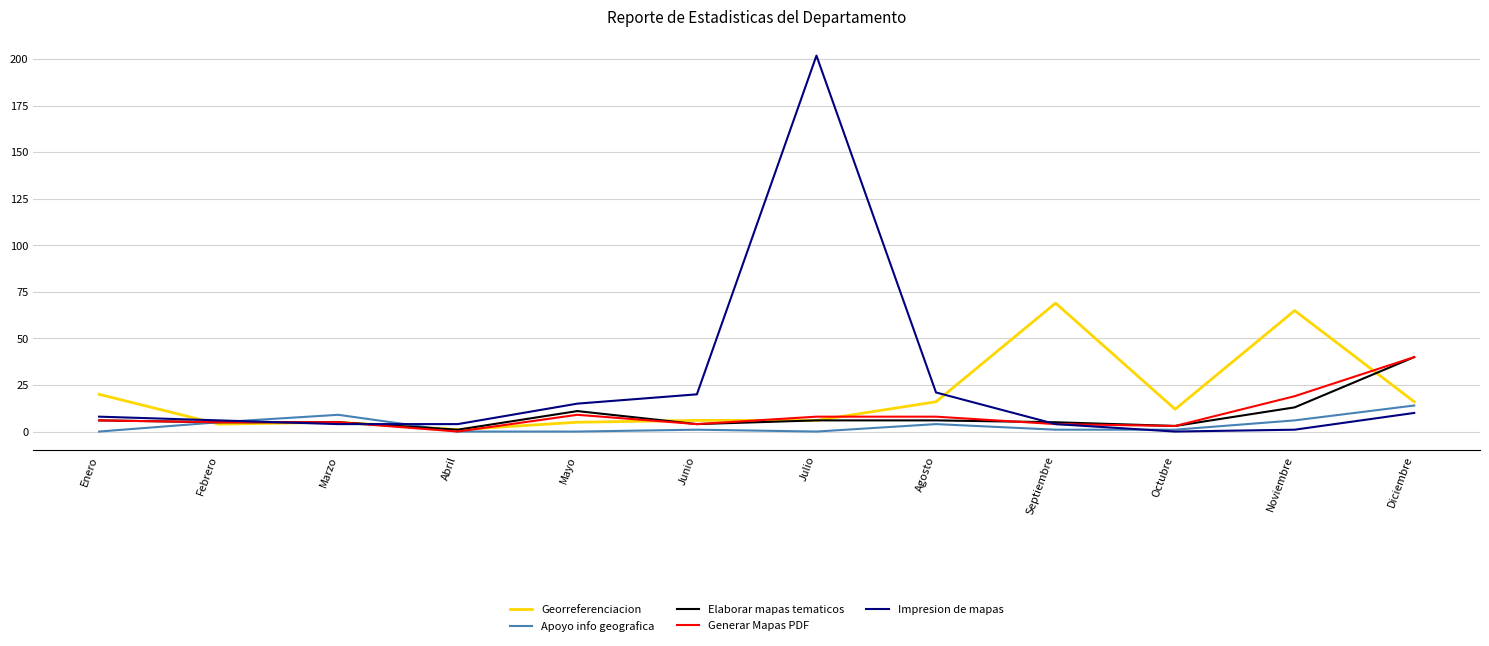

Which series has the largest range (max minus min)?

Impresion de mapas